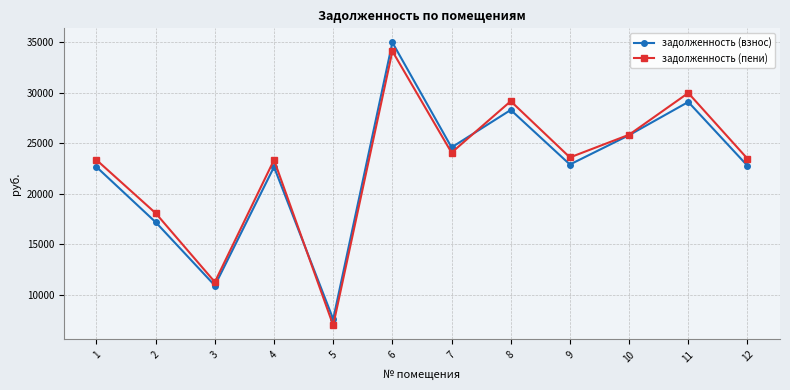

Which series changed the most between 3 and 12?

задолженность (пени)